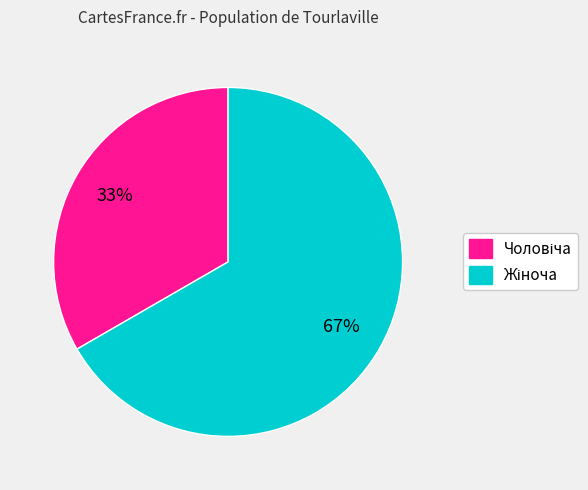

To the nearest percent, what is the average slice percentage?

50%